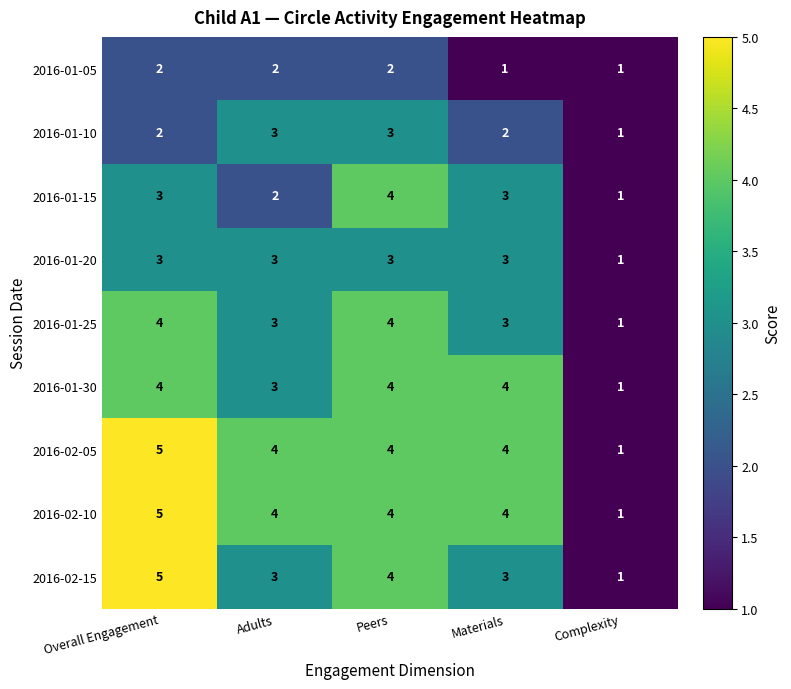

How many values in the 2016-01-30 series are below 4?

2